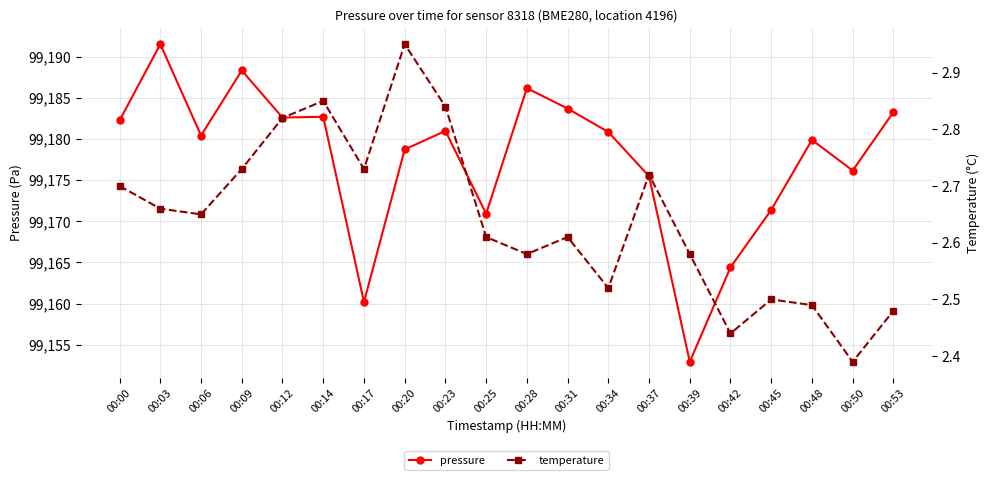

Rank the series by their average value, from lowest to highest.

temperature, pressure